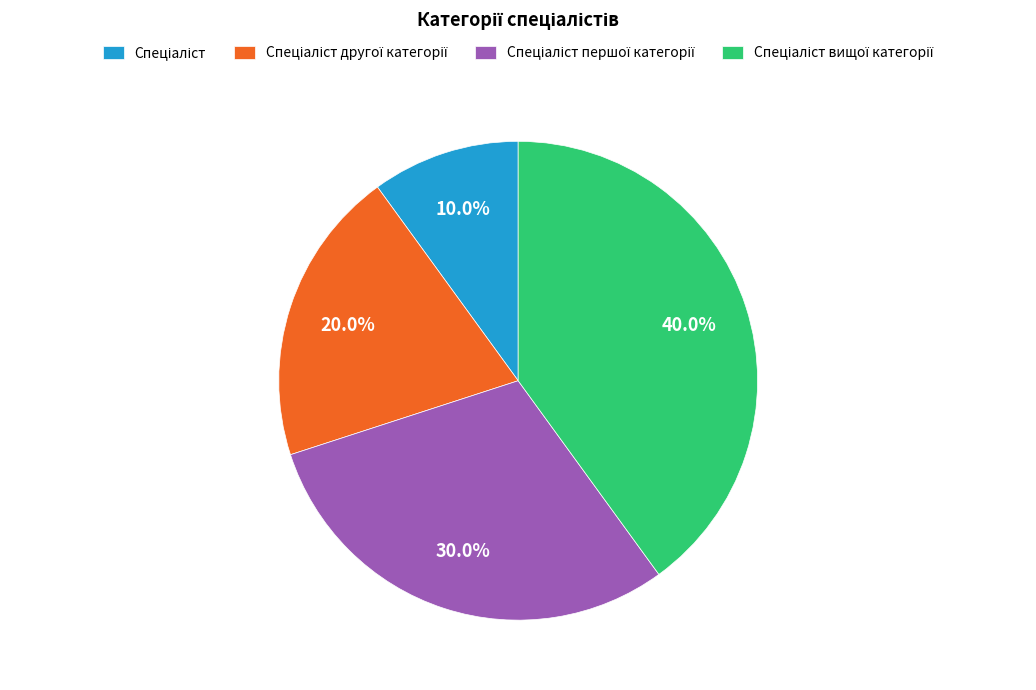

Does any single category account for the majority?

No